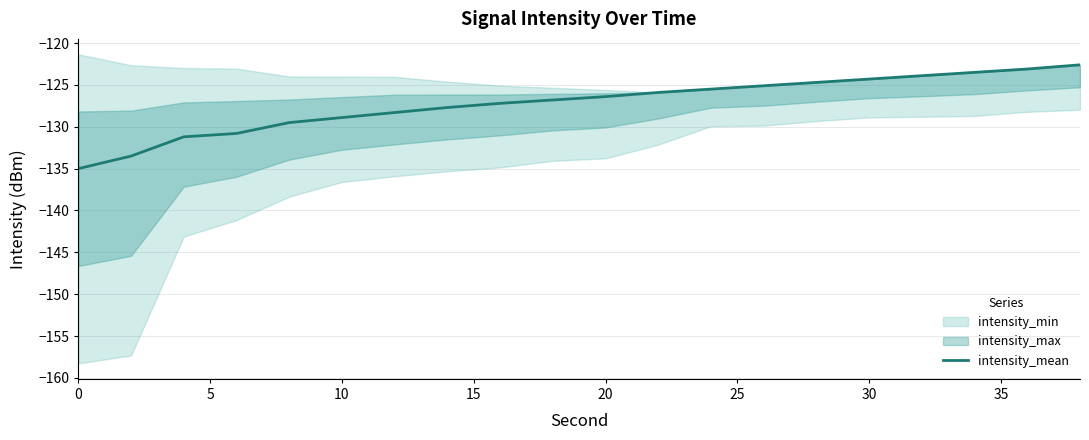

What is the difference between the maximum and second lowest values?

10.9